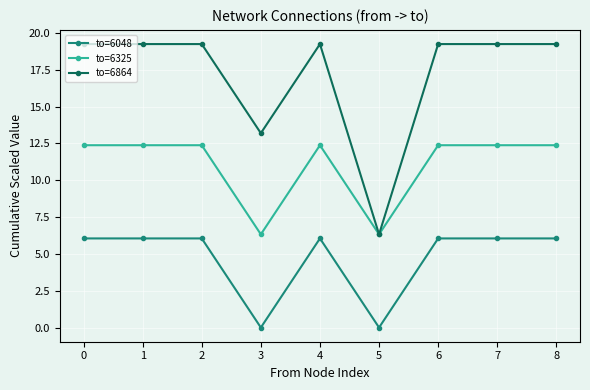

Rank the series by their maximum value, from lowest to highest.

to=6048, to=6325, to=6864